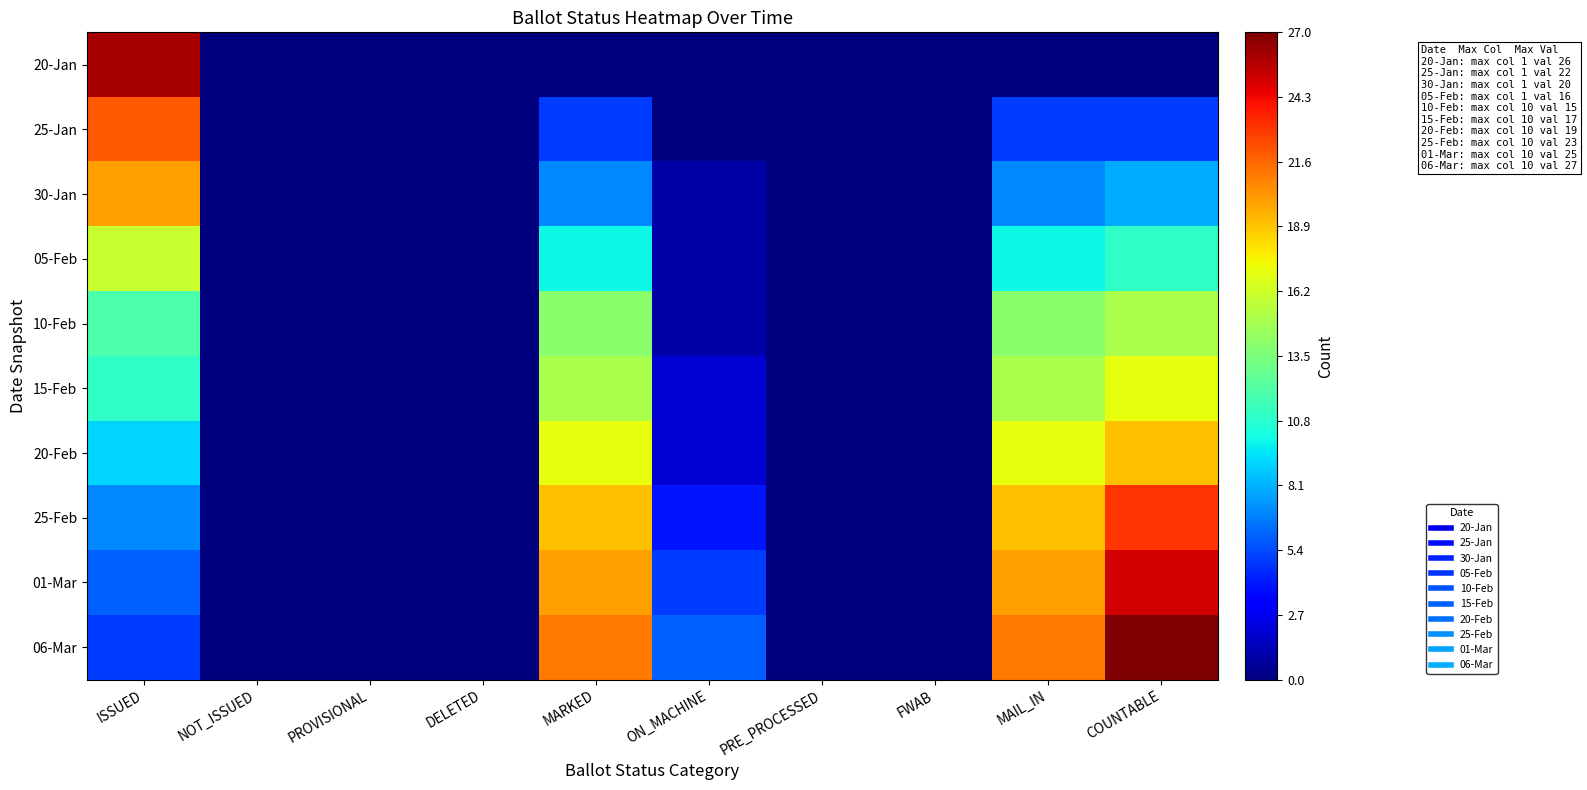

Which label corresponds to the smallest value in the chart?

NOT_ISSUED